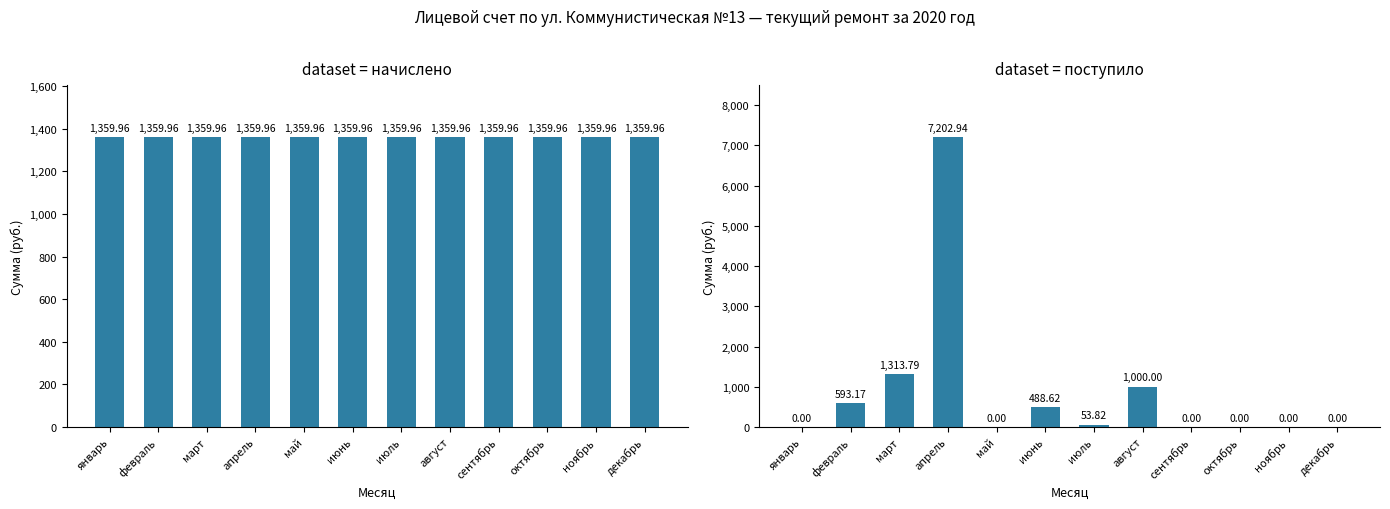

How many bars are there in each group?

2